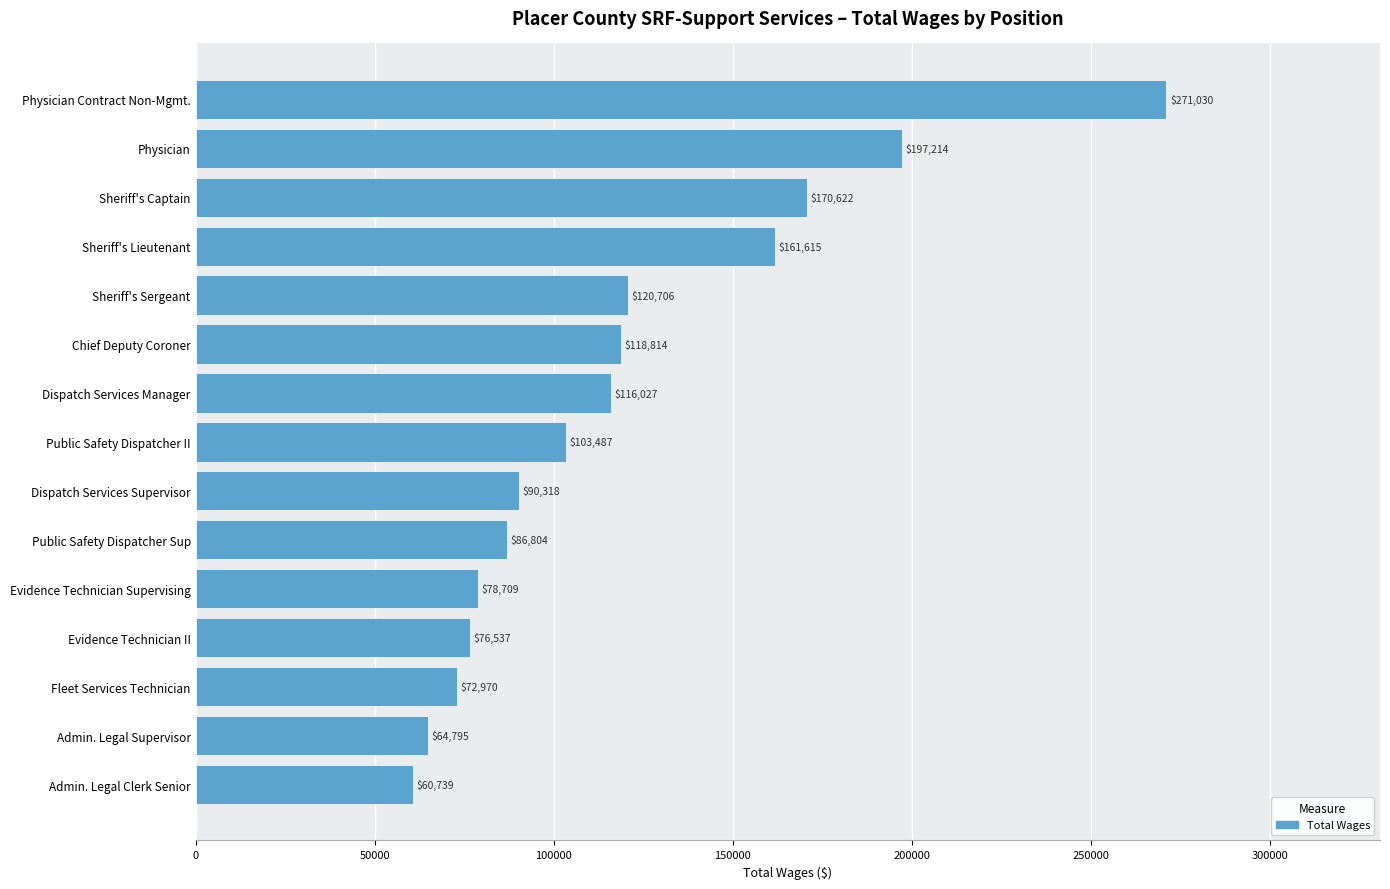

What is the label of the 1st bar from the bottom?

Admin. Legal Clerk Senior